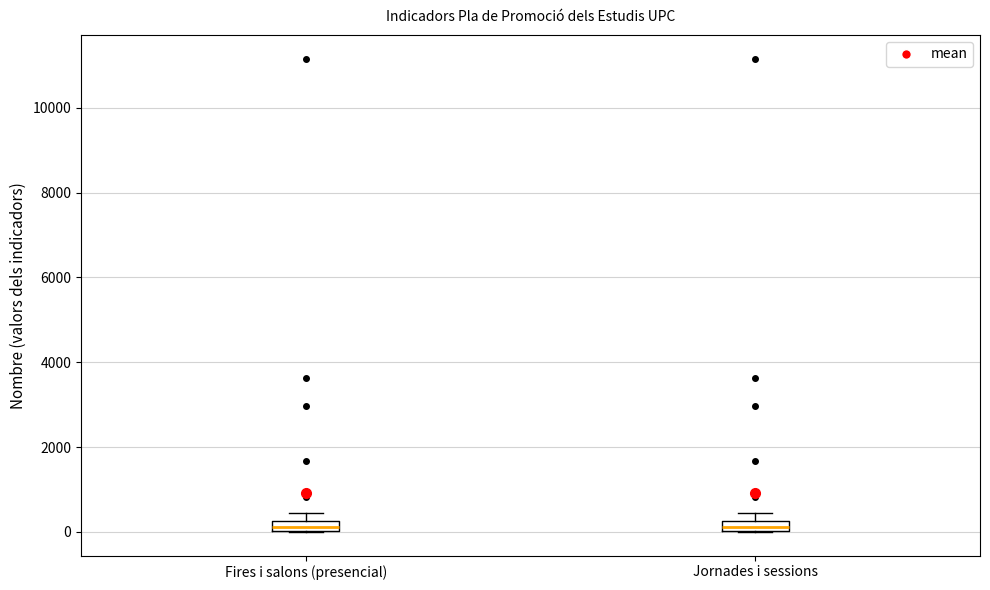

Where is the lower edge of the box for Jornades i sessions on the y-axis? The values are not printed on the chart, so give them approximately, as read against the axis.

0